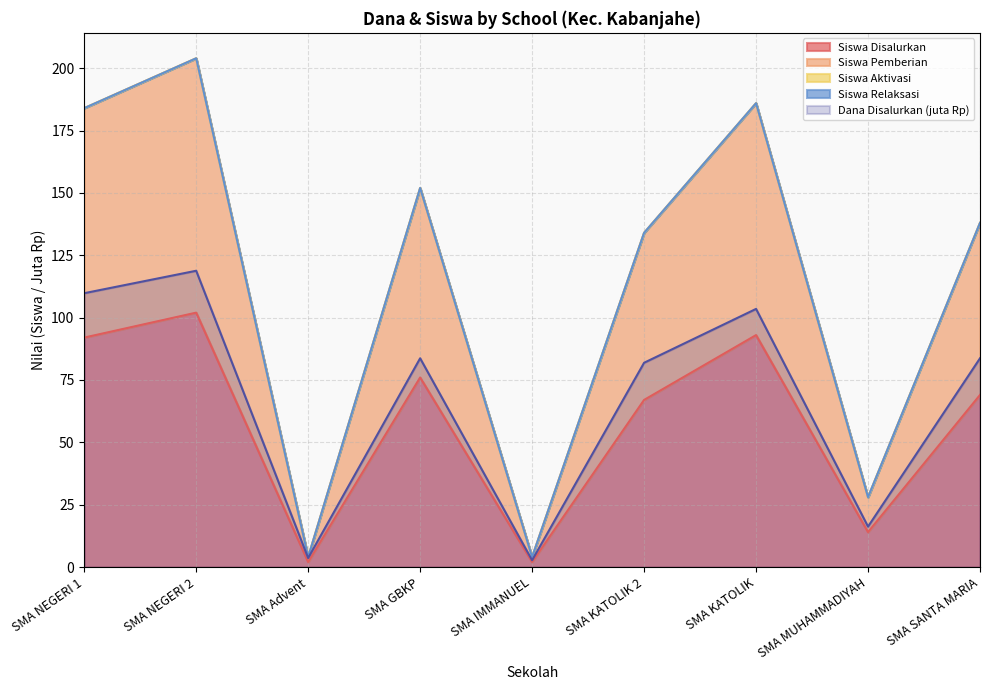

True or false: Siswa Disalurkan and Dana Disalurkan intersect in this chart.

False